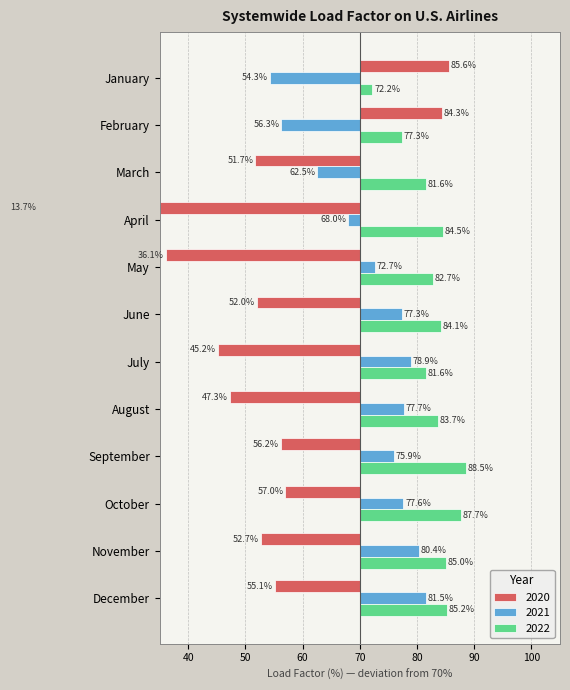

How many data points does each series have?

12